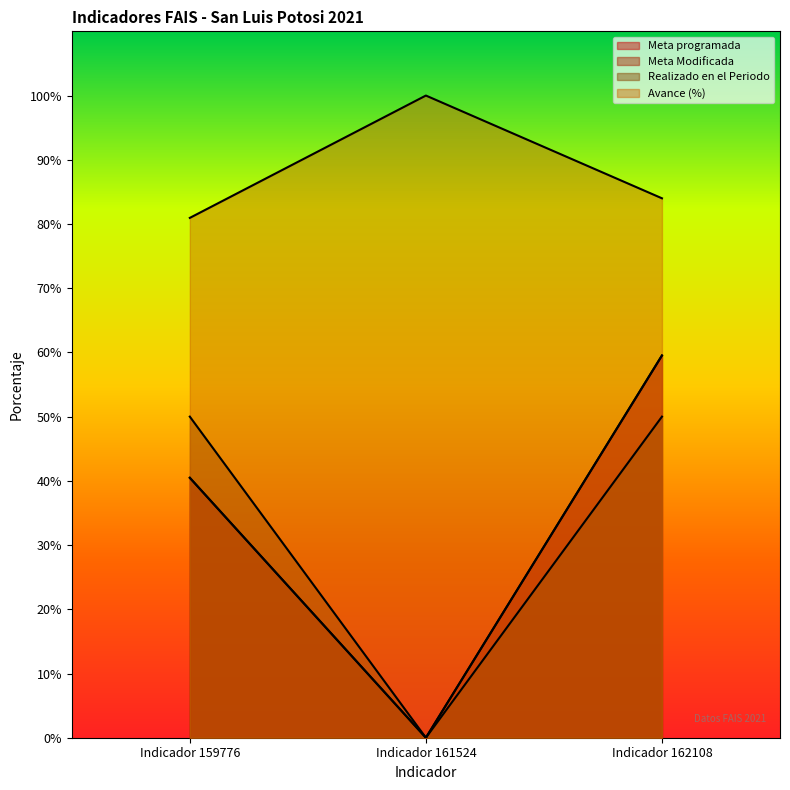

At which label is Meta programada closest to 29?

Indicador 159776